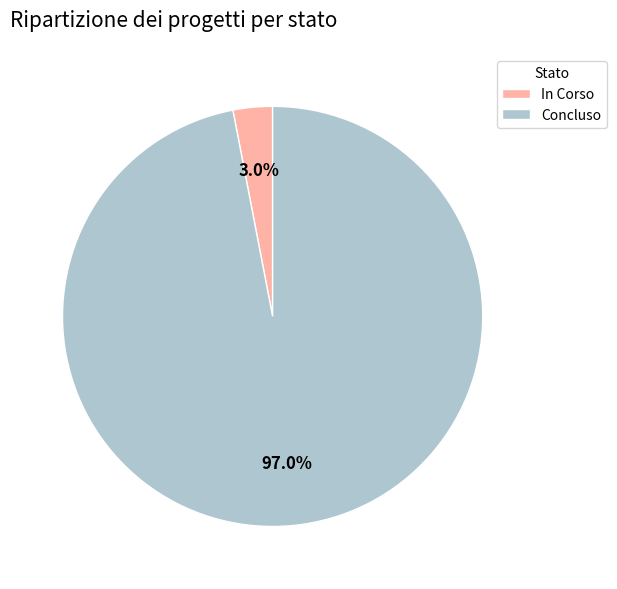

Is there any slice that represents more than half of the pie?

Yes